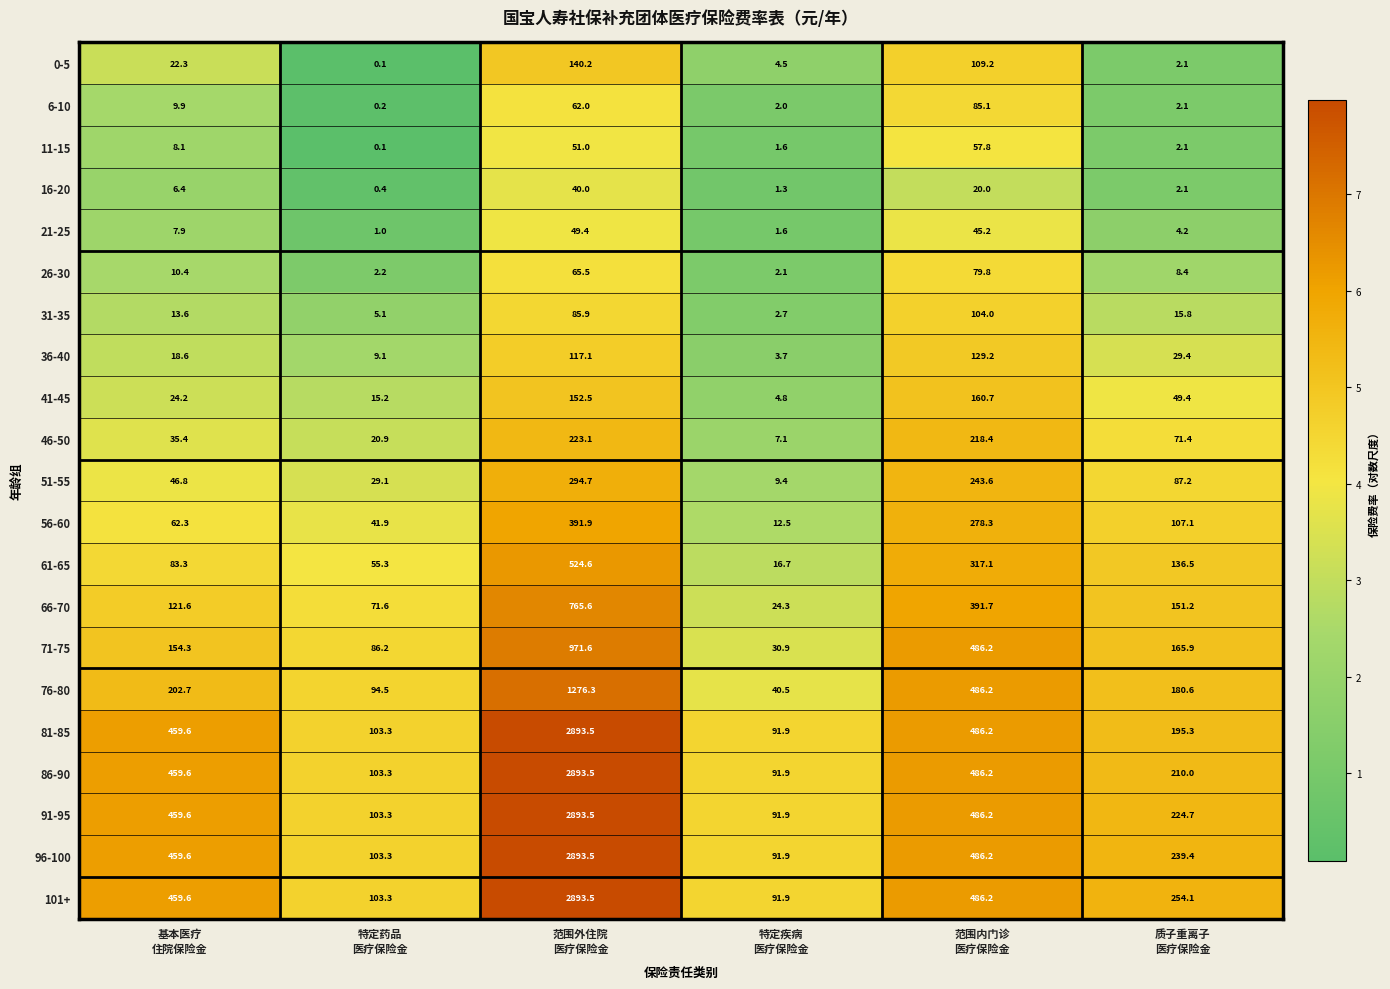

What is the difference between the maximum and minimum values in the 26-30 series?

77.7